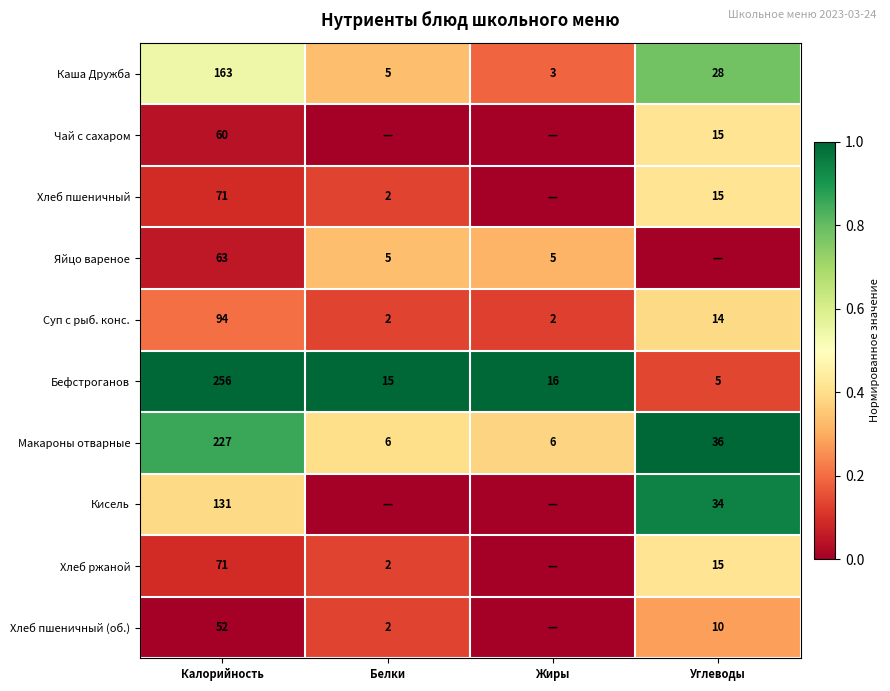

Is the value of Каша Дружба at Углеводы greater than the value of Бефстроганов at Калорийность?

No